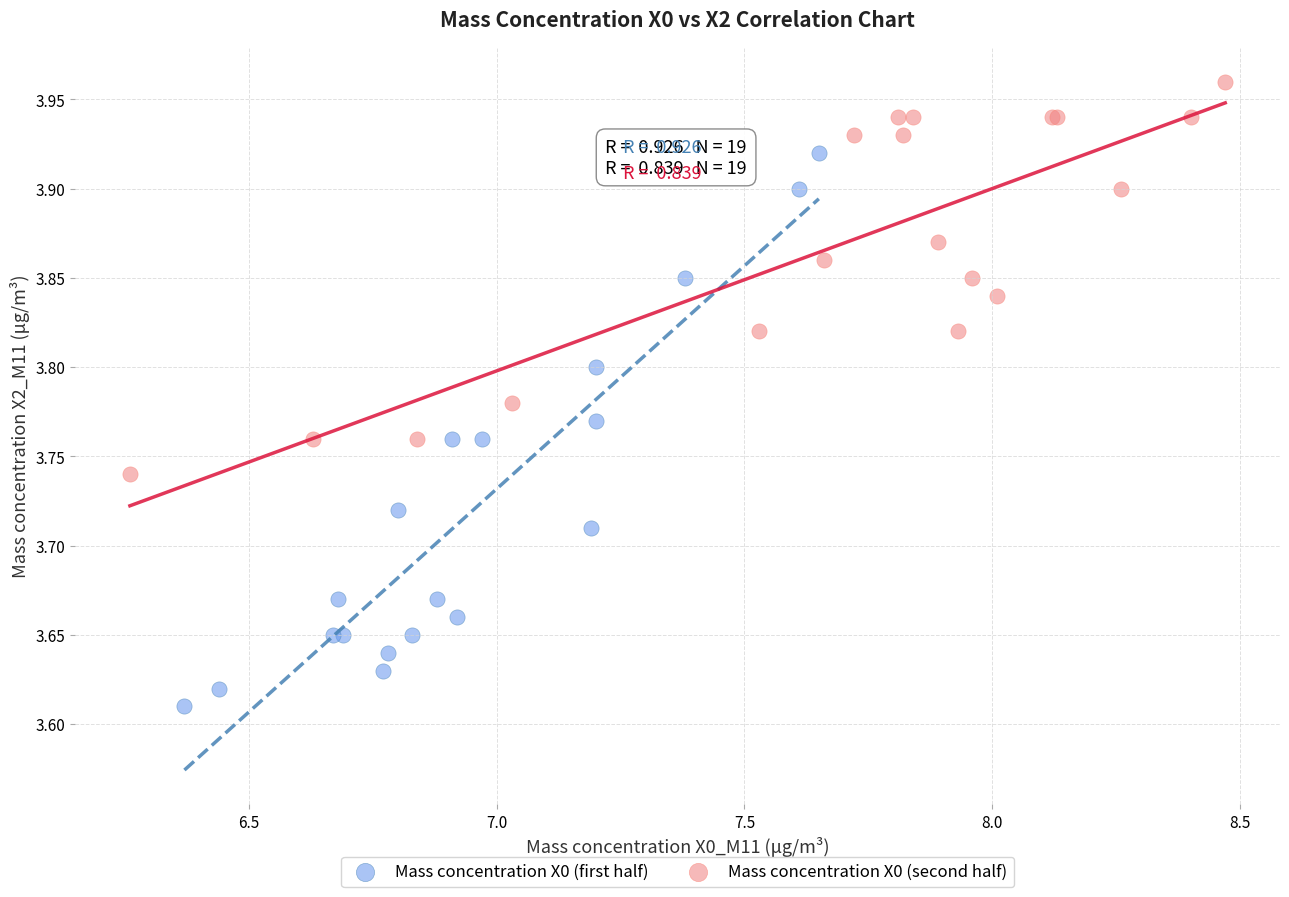

Which series has the widest spread of Y values?

Mass concentration X0 (first half)